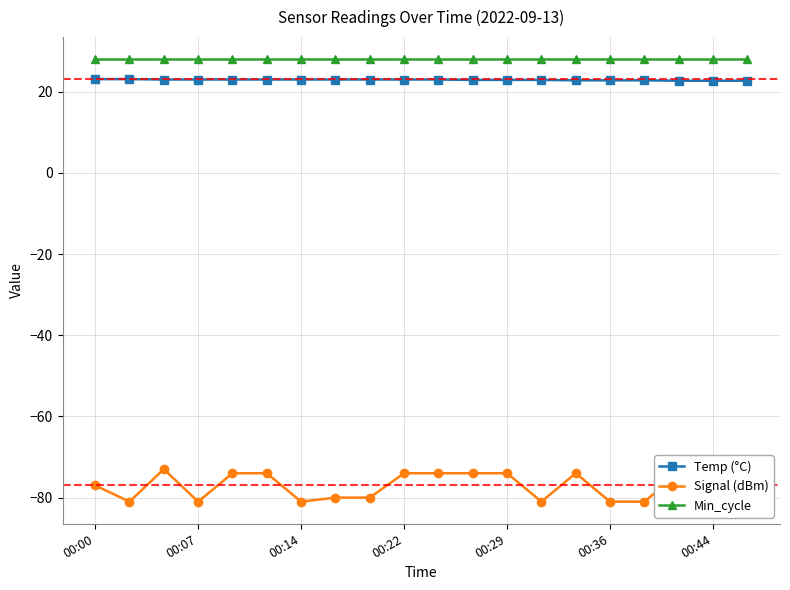

What is the difference between the maximum and second lowest values in the Temp (°C) series?

0.4